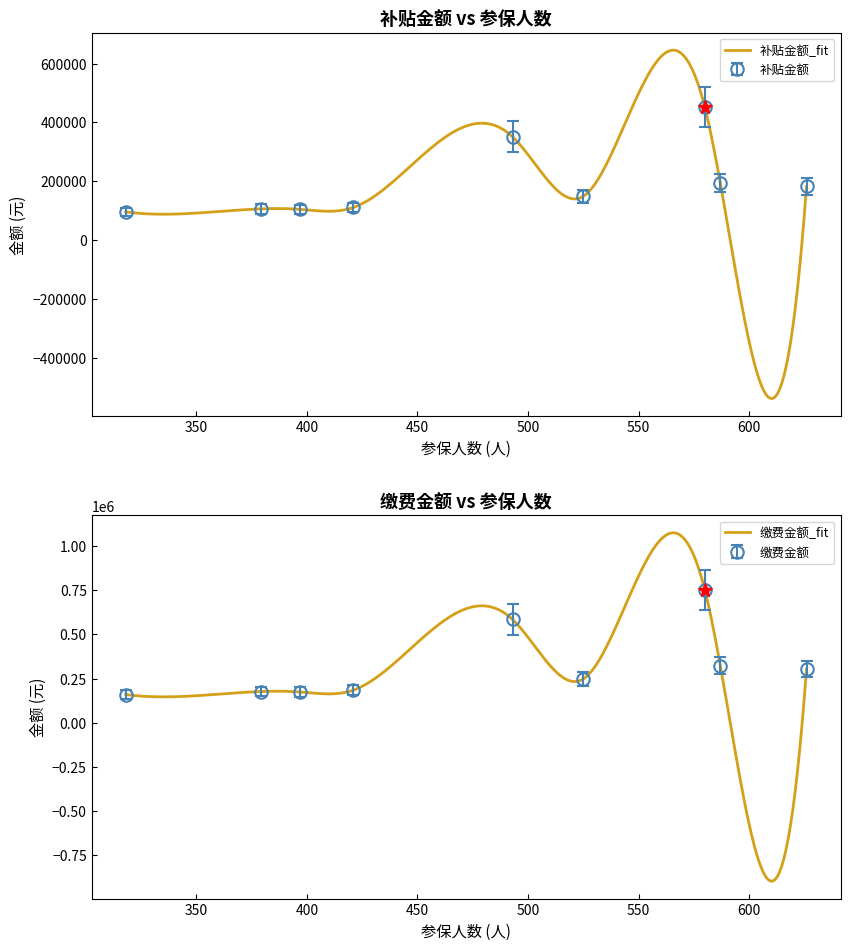

How many values in the 补贴金额 series are below 148507?

4